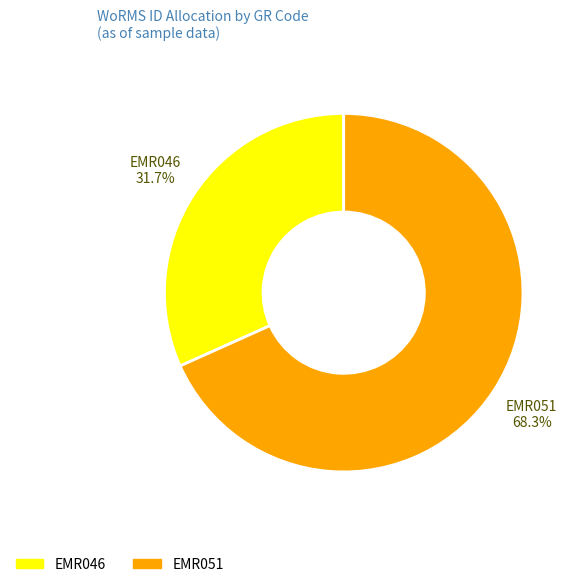

To the nearest percent, what is the difference between the largest and smallest slice percentages?

37%